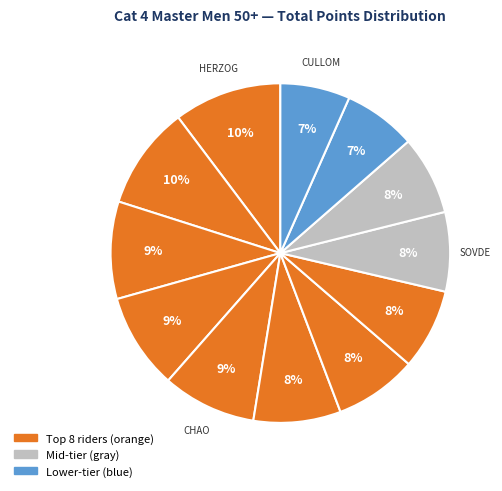

How many slices are in this pie chart?

12